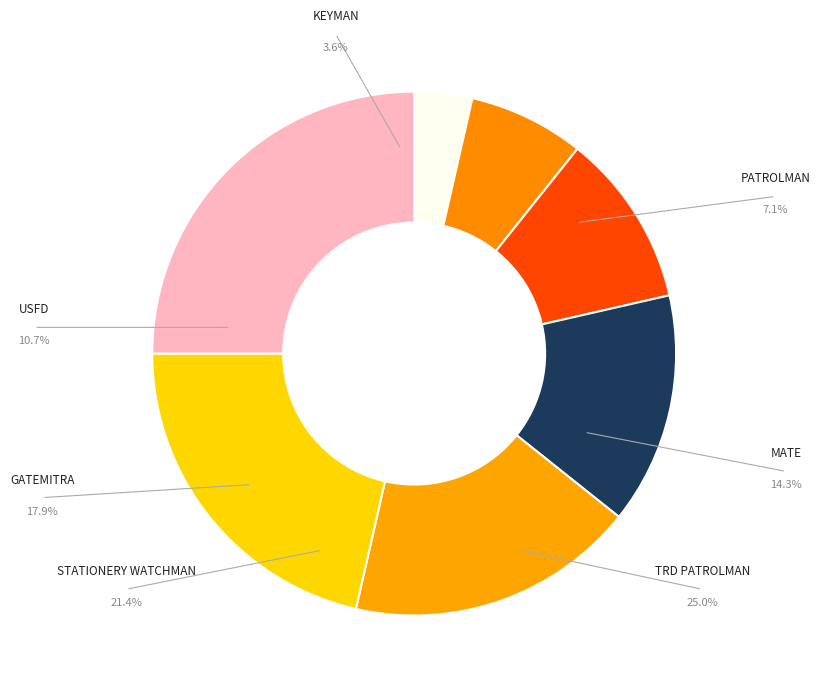

What portion of the pie excludes GATEMITRA?

82.1%